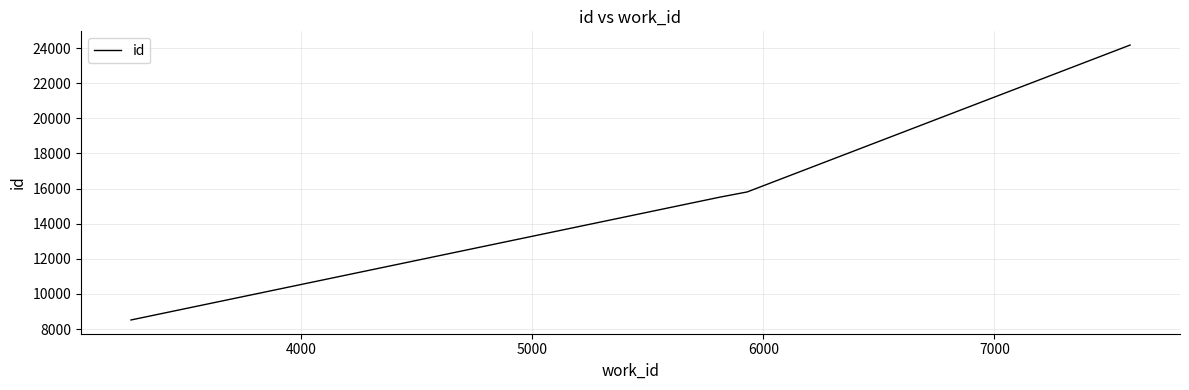

How many lines are shown in the chart?

1